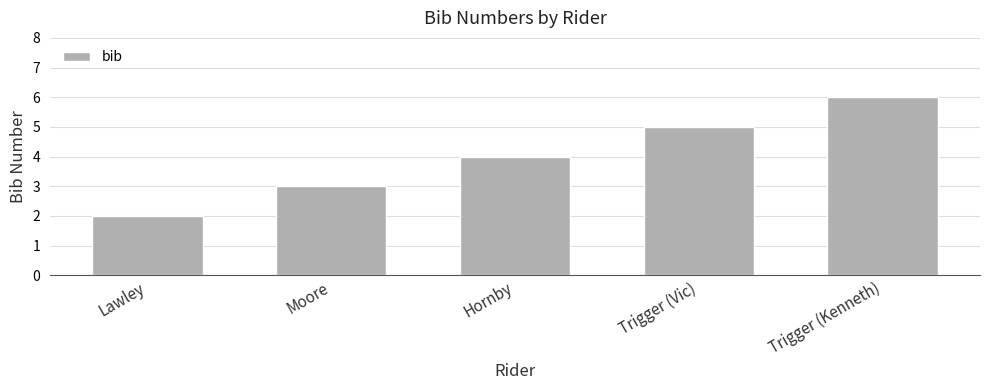

Read the value at Moore.

3